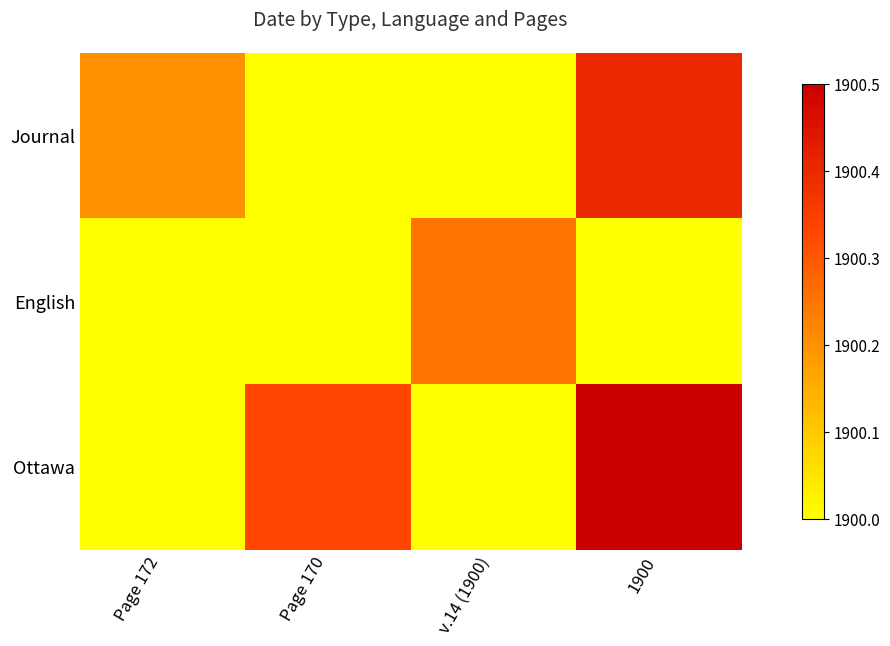

Which label corresponds to the largest value in the chart?

1900